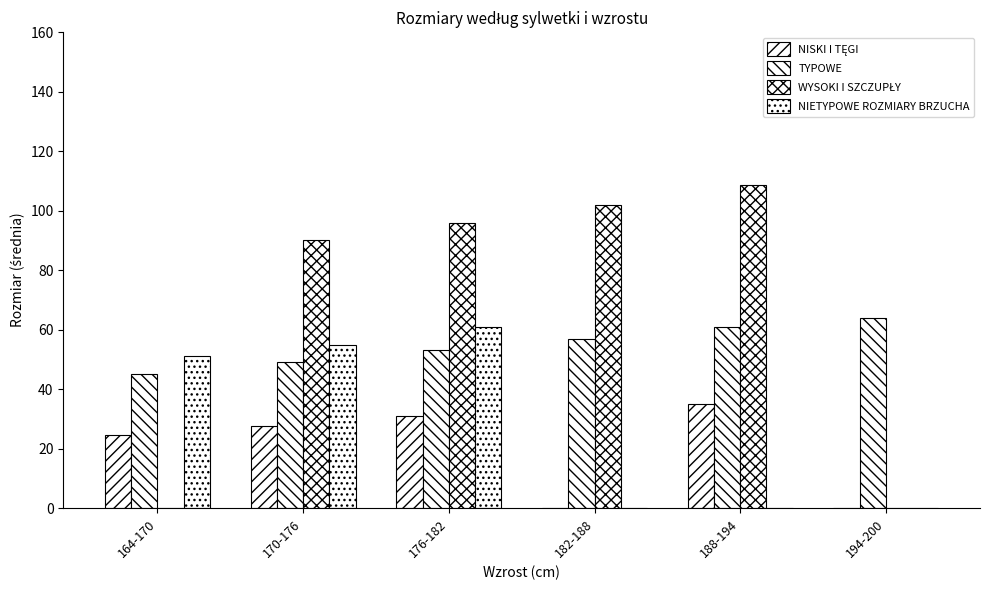

Count the number of categories in the chart.

6